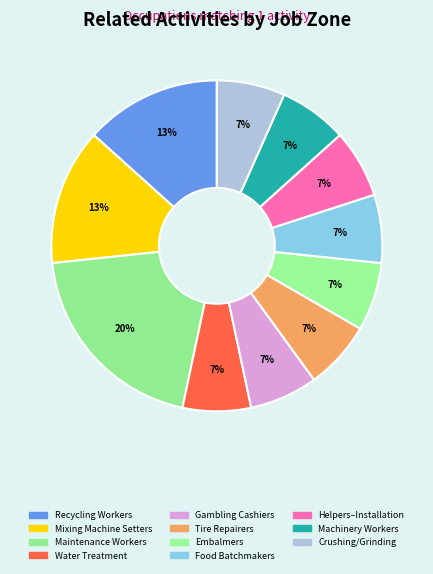

How many segments does this pie chart have?

11